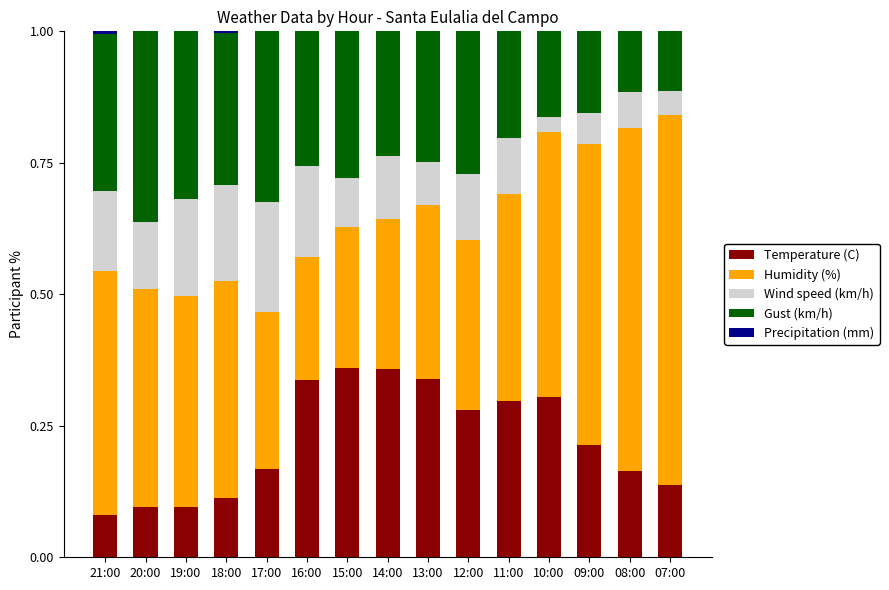

How many distinct data groups are displayed?

5